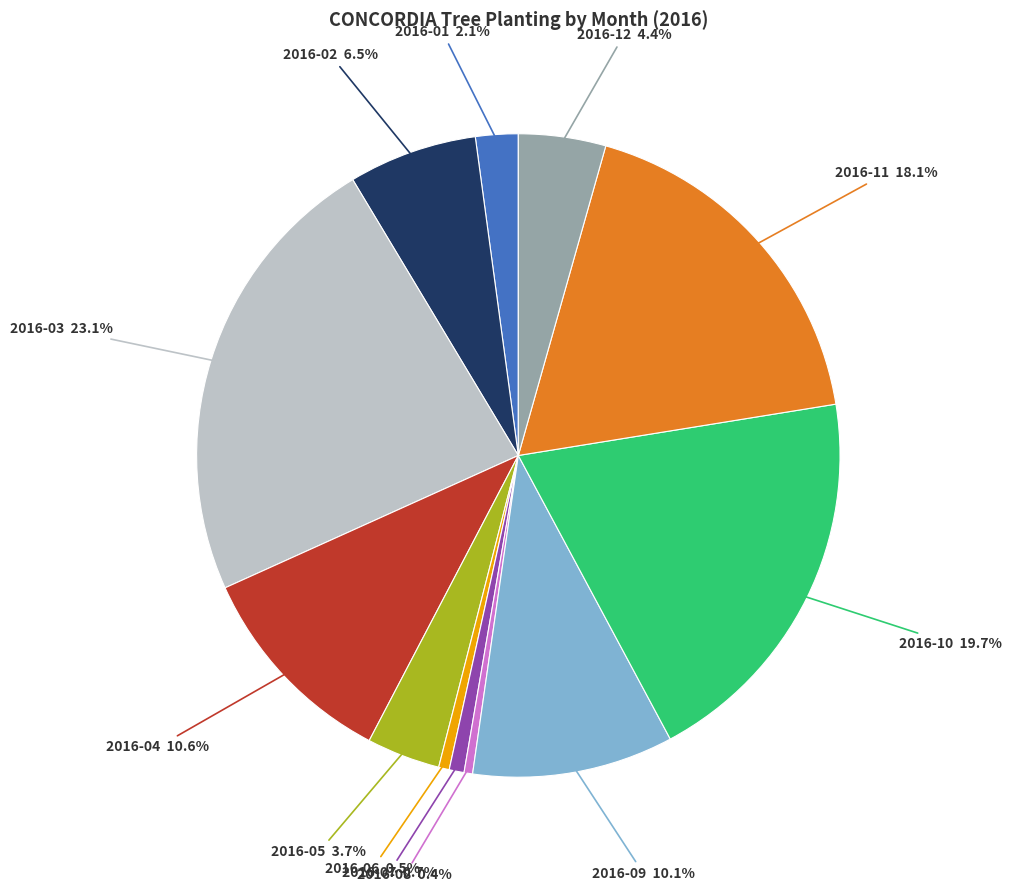

How many slices are in this pie chart?

12